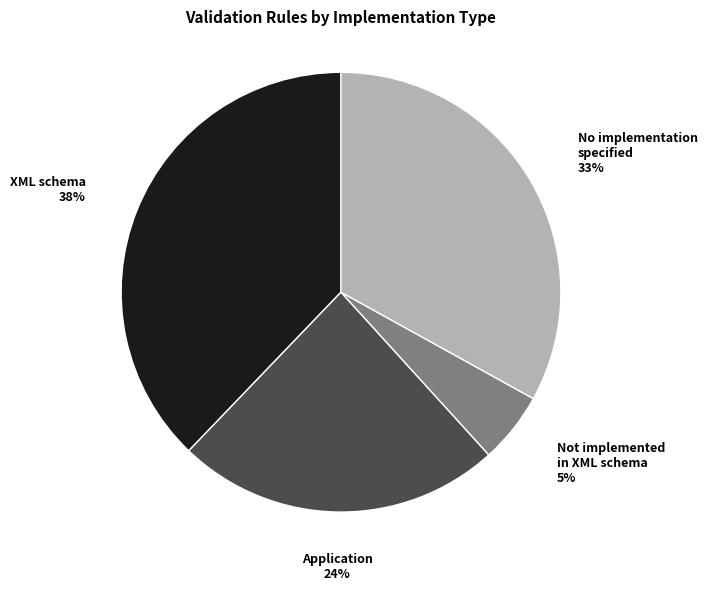

Is there a majority slice in this chart?

No